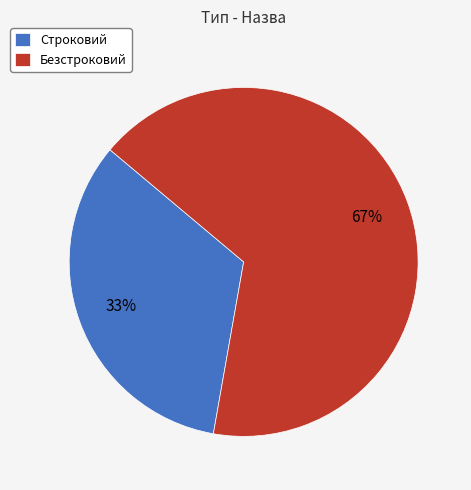

Do Безстроковий and Строковий together represent more than half of the pie?

Yes